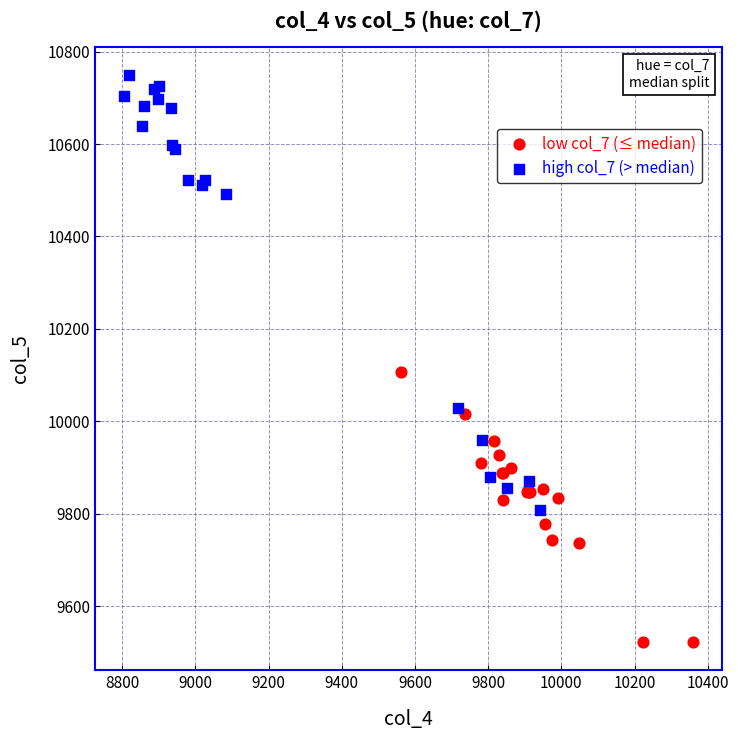

Which series has the largest Y range (max minus min)?

high col_7 (> median)